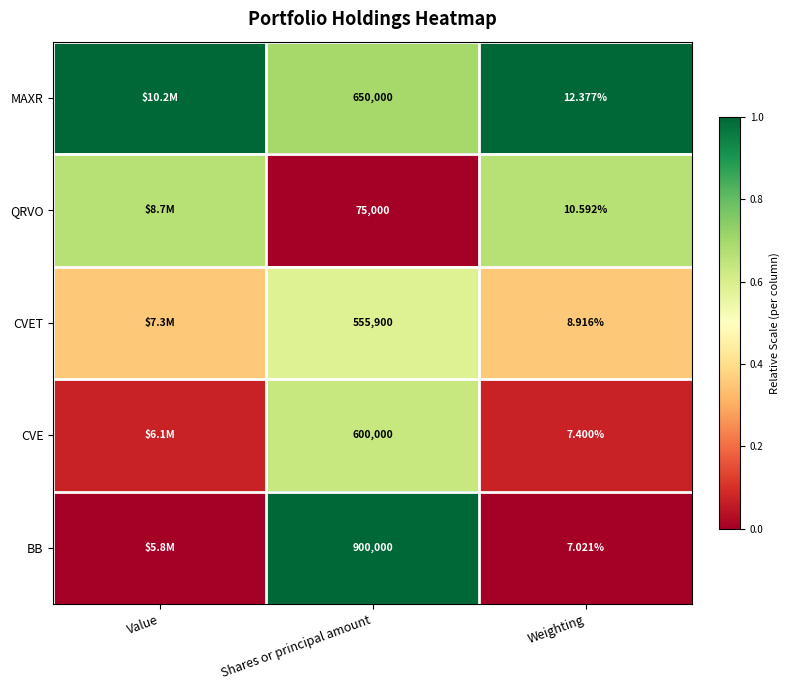

Between Value and Weighting, which is larger?

Value